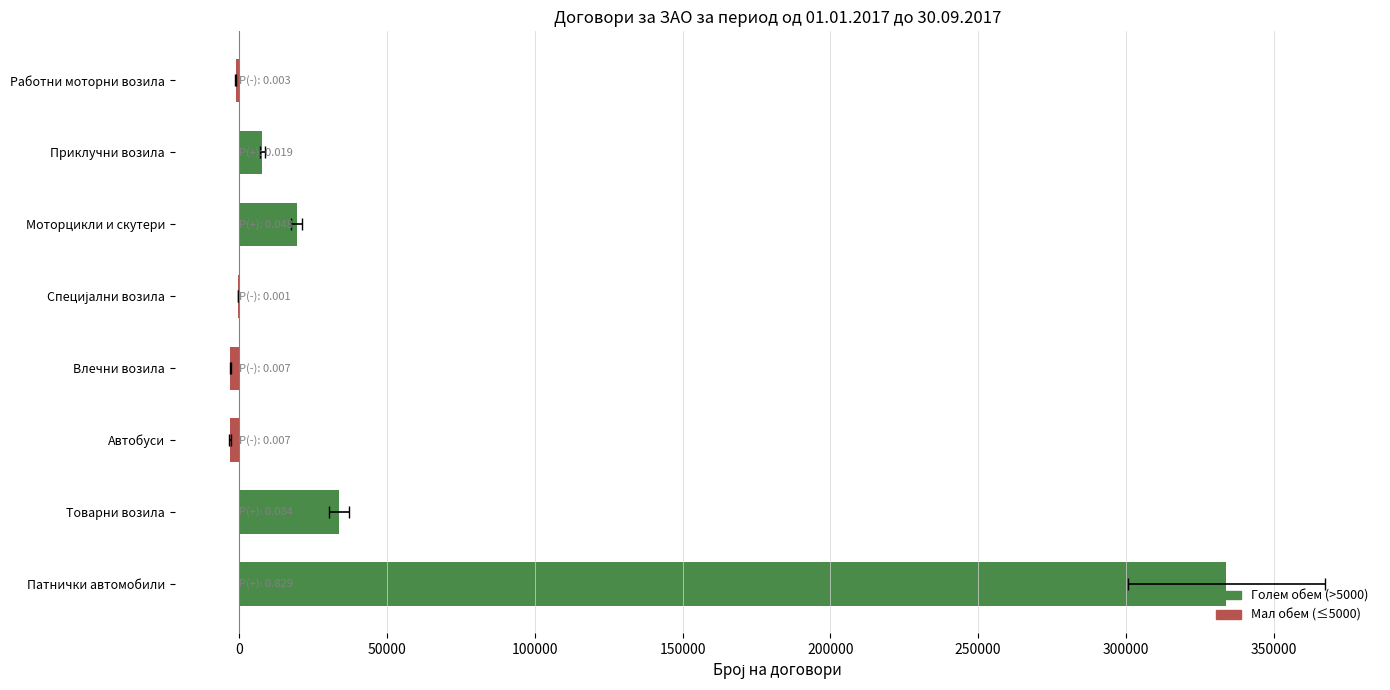

True or false: the data shows -110 at Специјални возила.

False